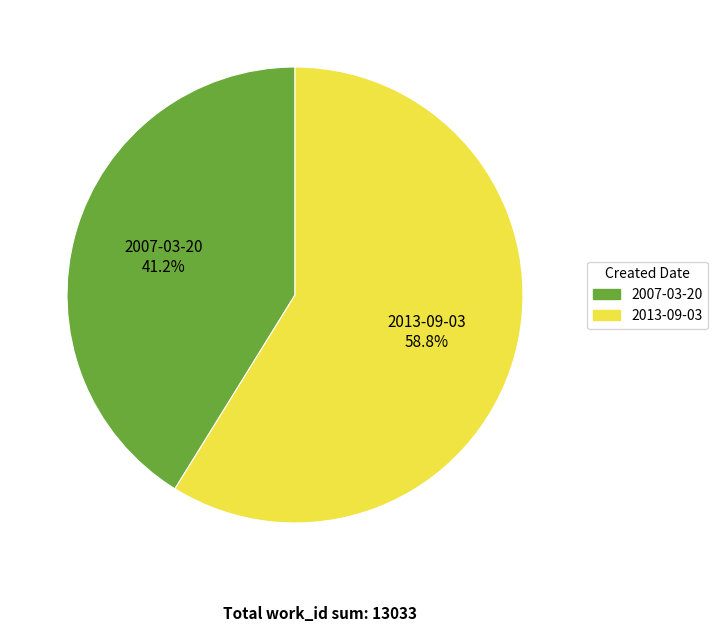

Which category accounts for the majority?

2013-09-03